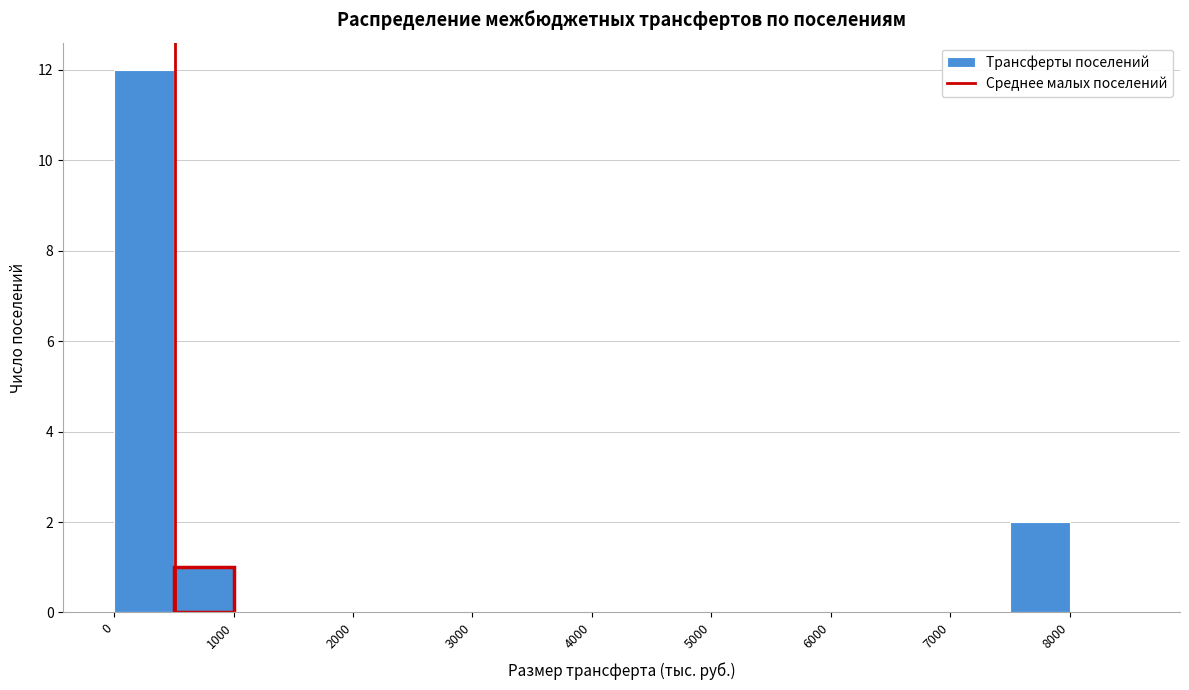

Reading left to right, transcribe this chart: for each bar, give the range it covers on the x-axis and its height. The values are not printed on the chart, so give them approximately, as read against the axis.

0 to 500: 12
500 to 1000: 1
1000 to 1500: 0
1500 to 2000: 0
2000 to 2500: 0
2500 to 3000: 0
3000 to 3500: 0
3500 to 4000: 0
4000 to 4500: 0
4500 to 5000: 0
5000 to 5500: 0
5500 to 6000: 0
6000 to 6500: 0
6500 to 7000: 0
7000 to 7500: 0
7500 to 8000: 2
8000 to 8500: 0